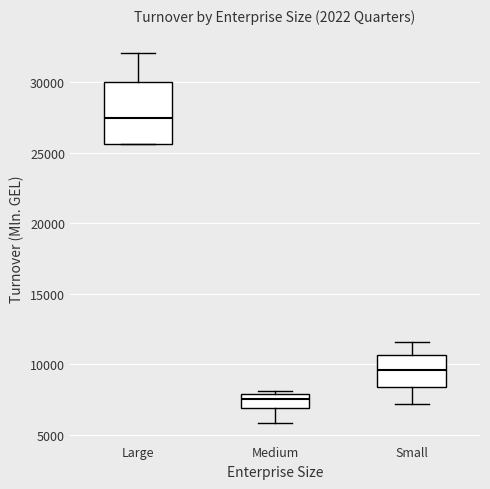

Which box's median line is the highest?

Large